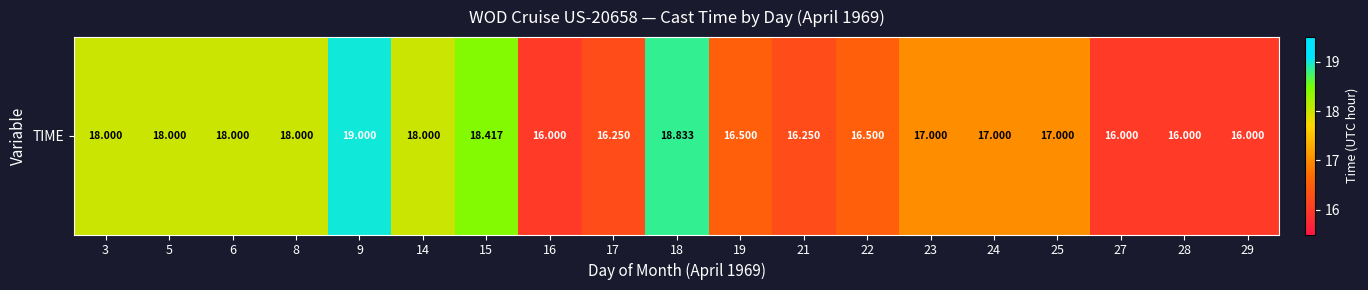

Rank the categories by value from lowest to highest.

16, 27, 28, 29, 17, 21, 19, 22, 23, 24, 25, 3, 5, 6, 8, 14, 15, 18, 9